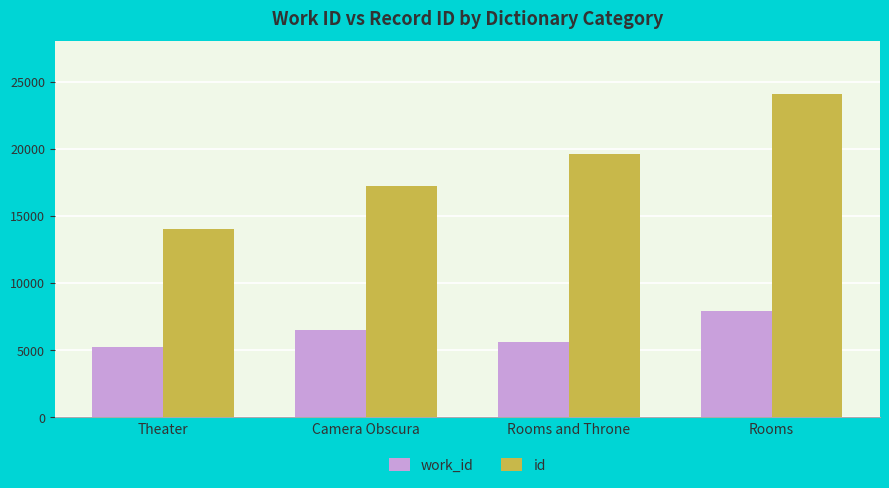

Rank the series at Rooms and Throne from lowest to highest value.

work_id, id